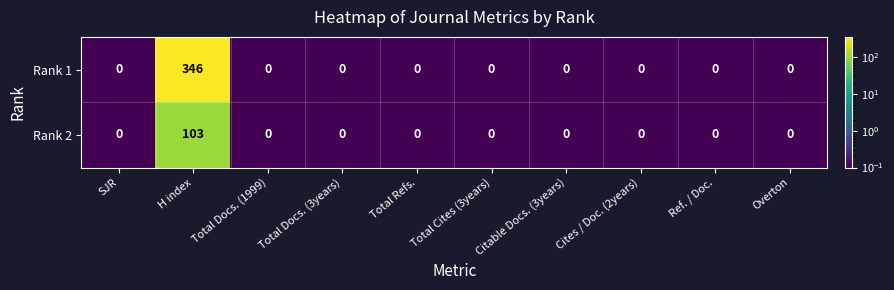

List the series in order of their peak value, highest first.

Rank 1, Rank 2